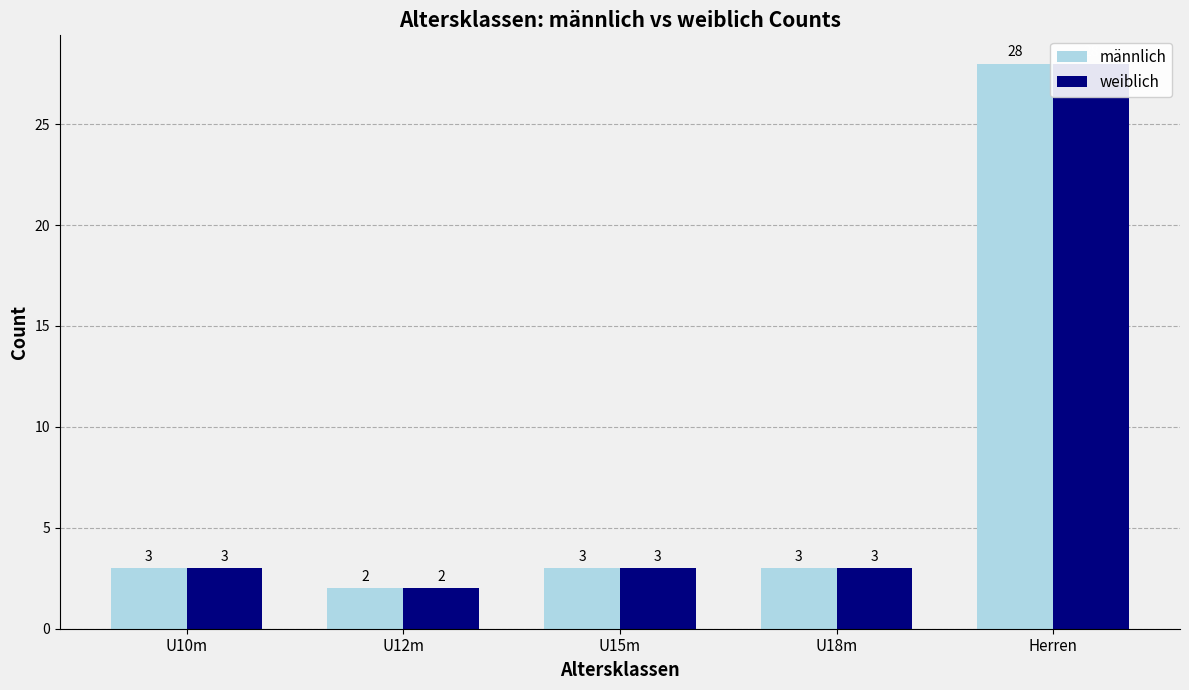

At which label is weiblich closest to 15?

U10m